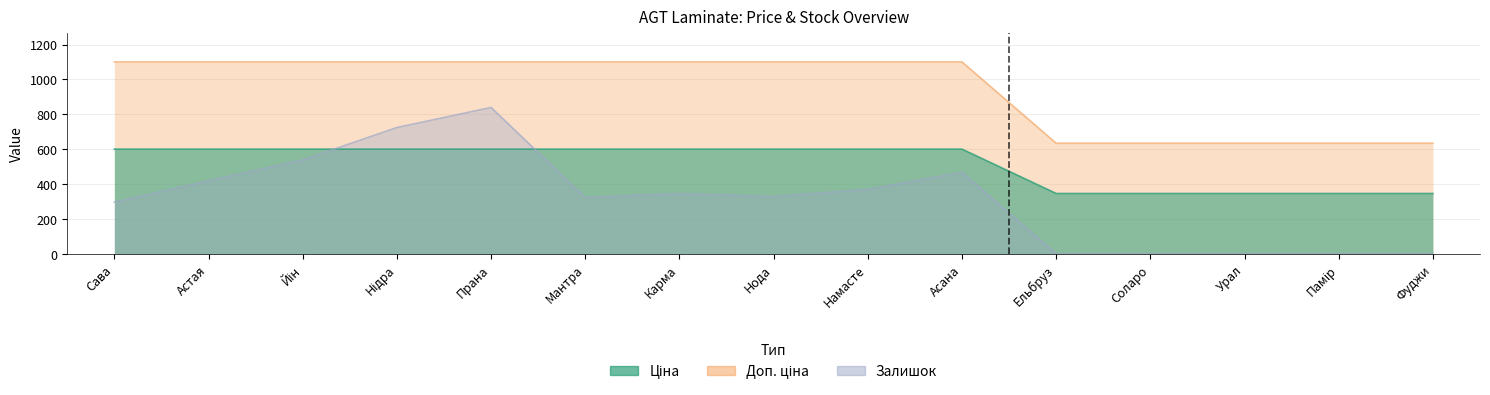

What is the label of the 2nd point from the left?

Астая